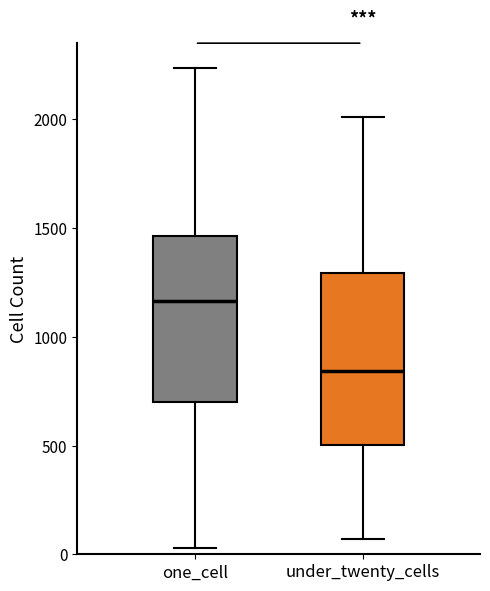

Where is the upper edge of the box for under_twenty_cells on the y-axis? The values are not printed on the chart, so give them approximately, as read against the axis.

1300